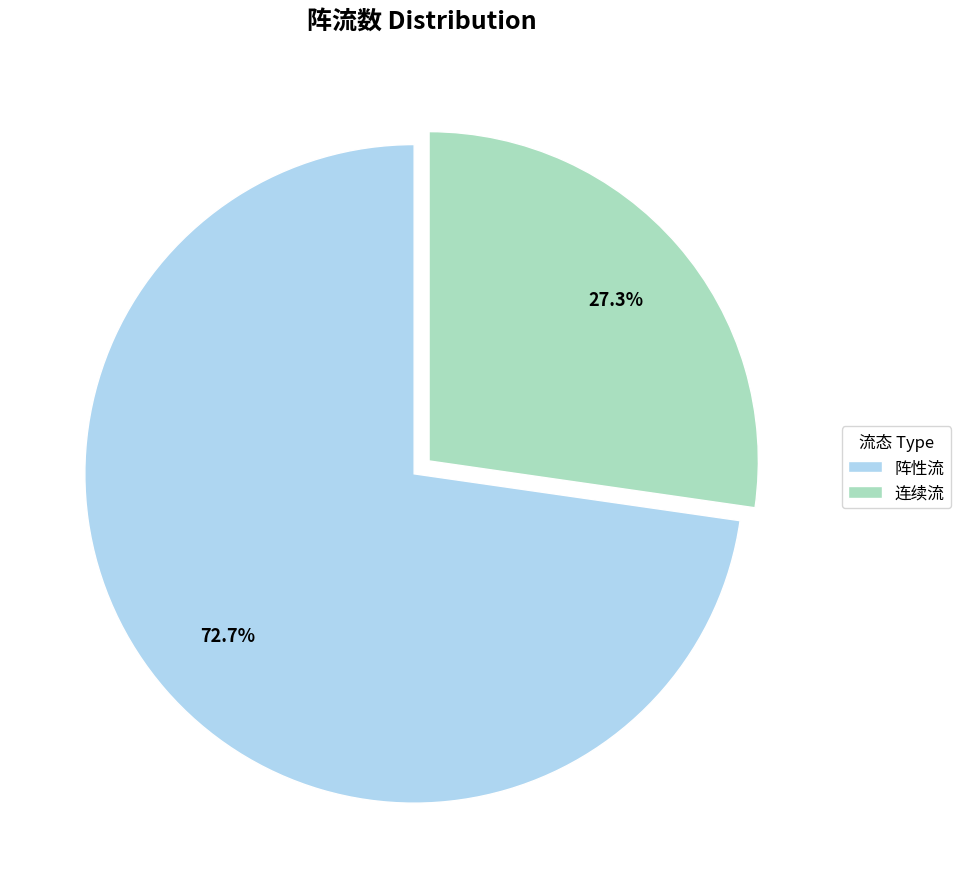

Which slice is the smallest?

连续流